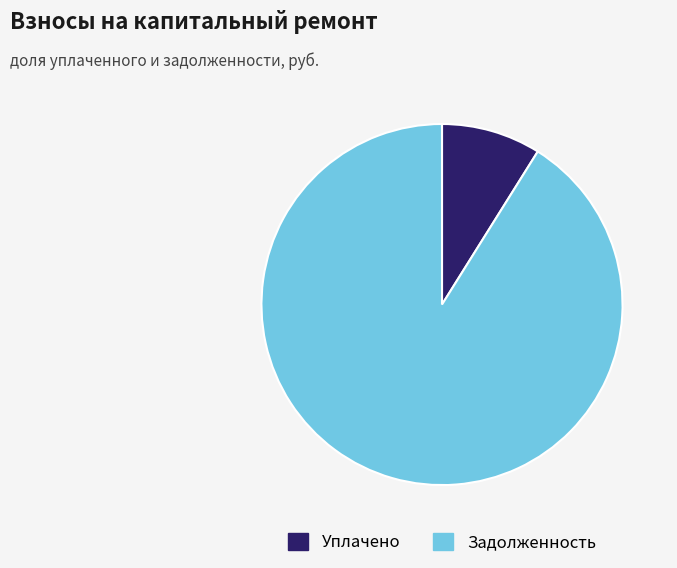

True or false: Уплачено accounts for 9% of the total.

True